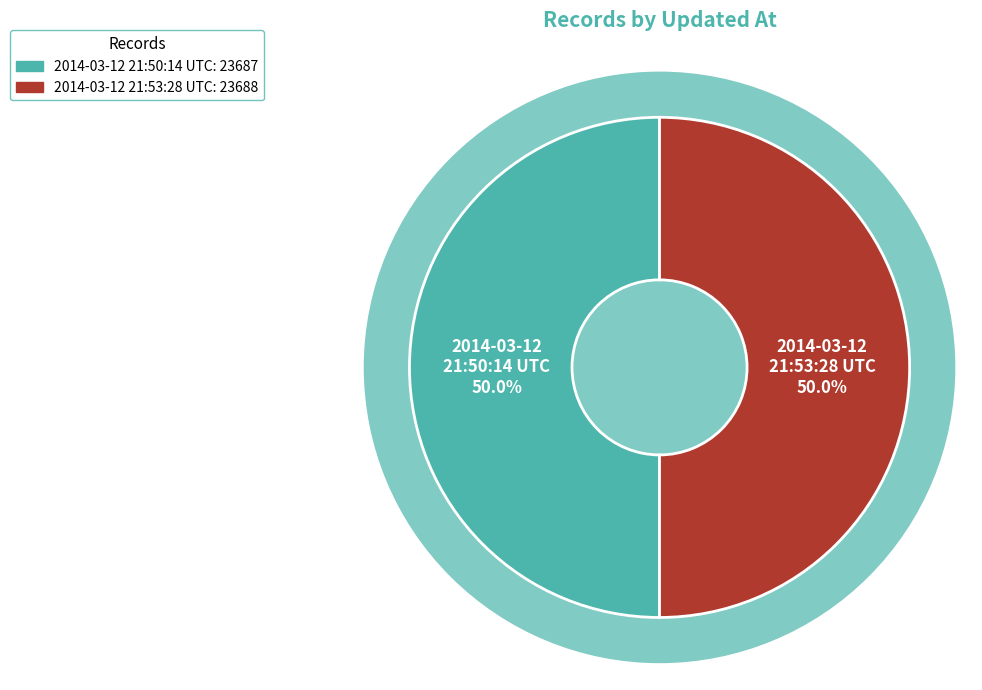

What portion of the pie excludes 2014-03-12 21:50:14 UTC?

50.0%